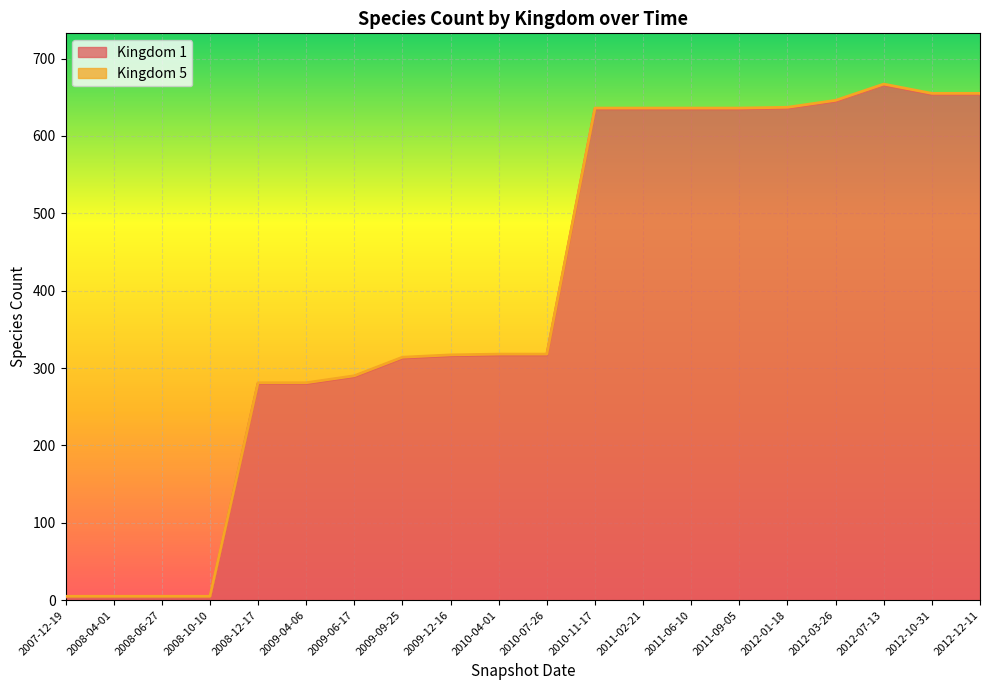

What is the greatest value displayed?

666